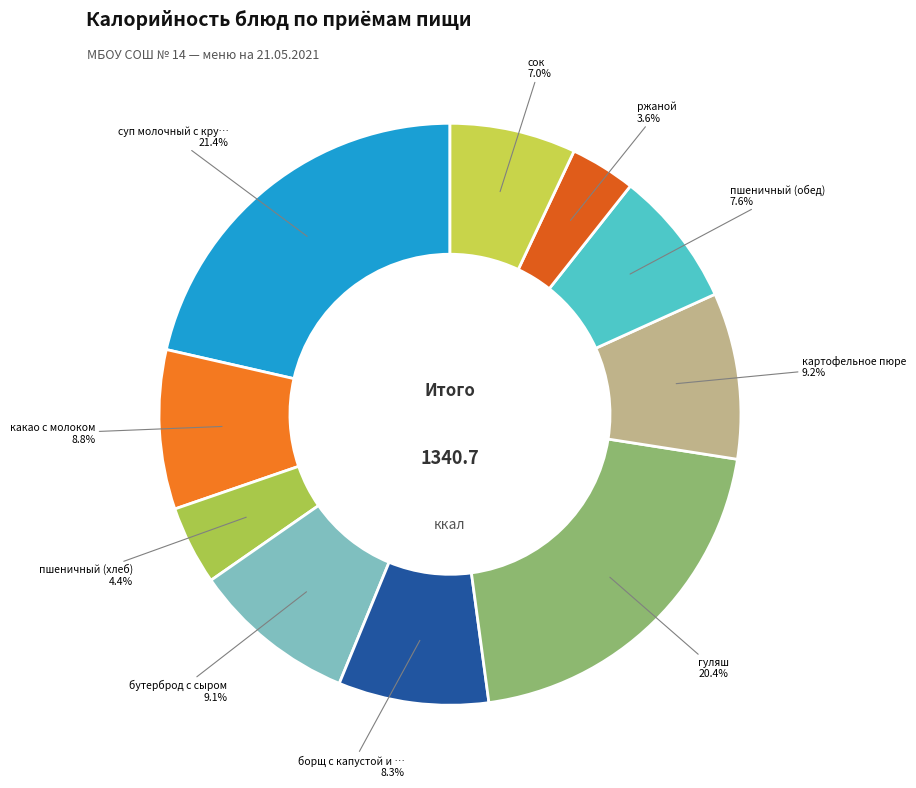

Which category has the biggest portion of the pie?

суп молочный с крупой